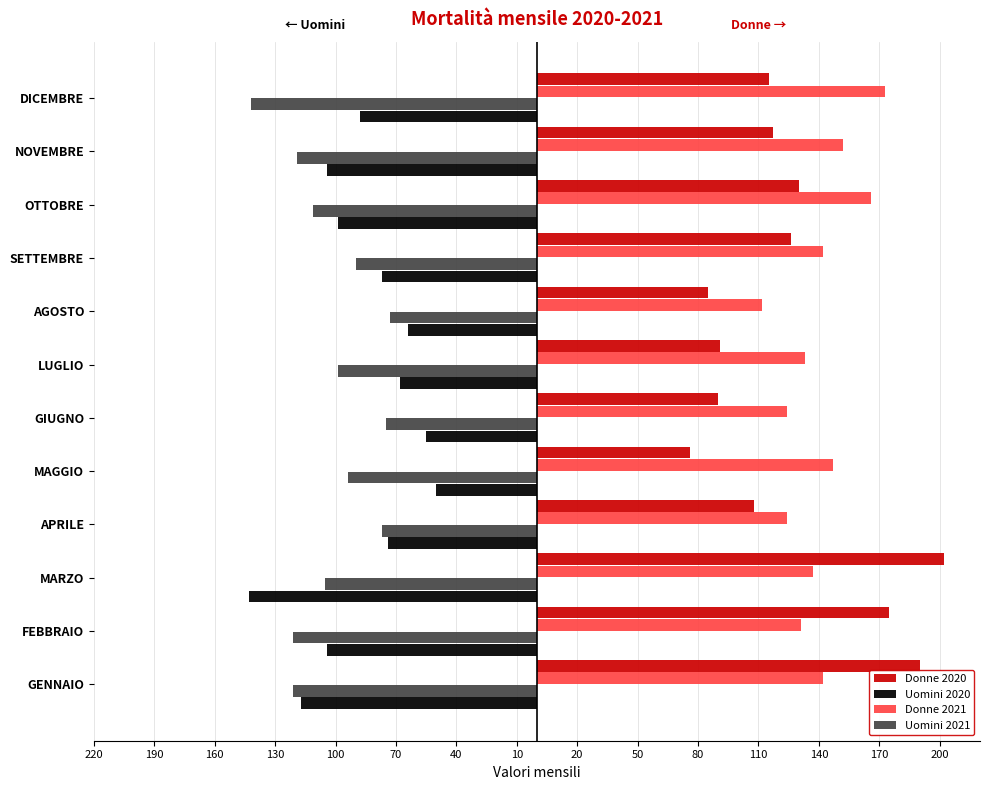

Reading left to right, list all the values displayed in this chart.

Donne 2020: 190	175	202	108	76	90	91	85	126	130	117	115
Uomini 2020: -117	-104	-143	-74	-50	-55	-68	-64	-77	-99	-104	-88
Donne 2021: 142	131	137	124	147	124	133	112	142	166	152	173
Uomini 2021: -121	-121	-105	-77	-94	-75	-99	-73	-90	-111	-119	-142